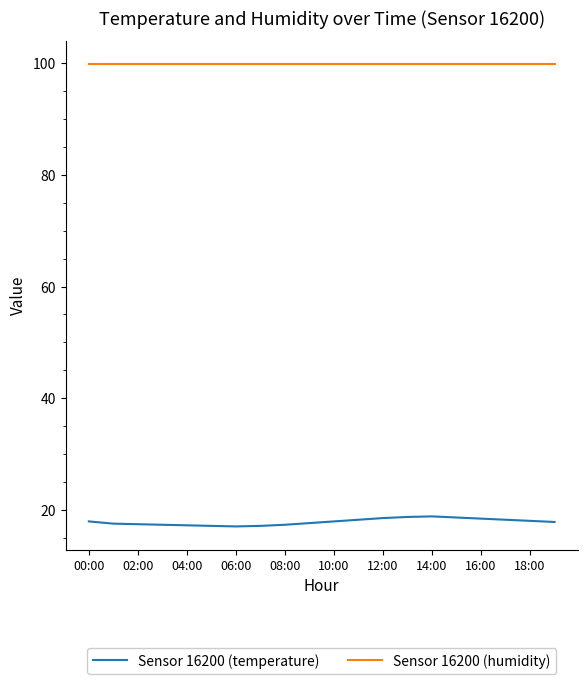

Is this an area chart (filled region under the line)?

No